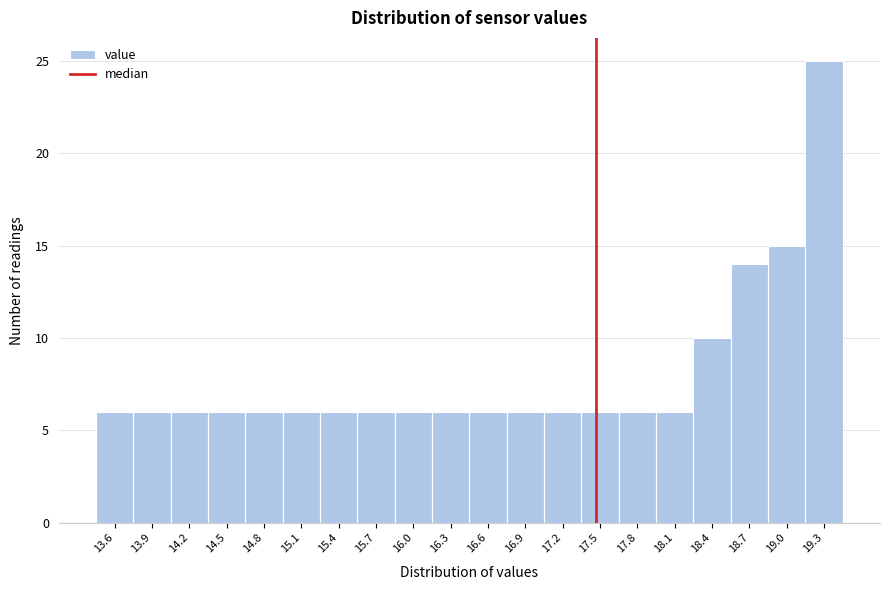

How tall is the bar that spans 17.925 to 18.220 on the x-axis? Neither the bar edges nor the heights are printed on the chart, so give them approximately, as read against the axes.

6